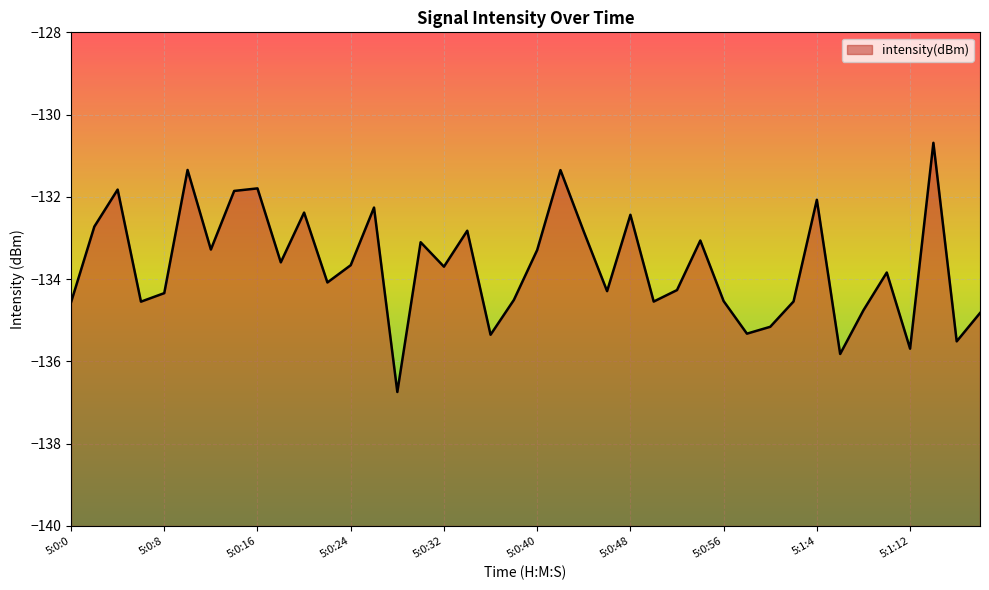

What is the maximum value shown in the chart?

-130.7